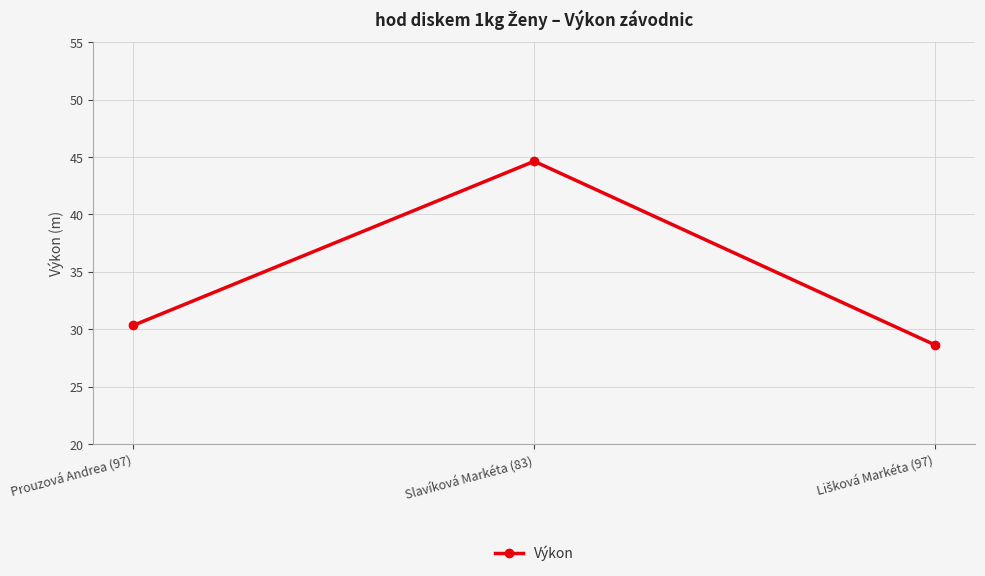

What is the maximum value shown in the chart?

44.6